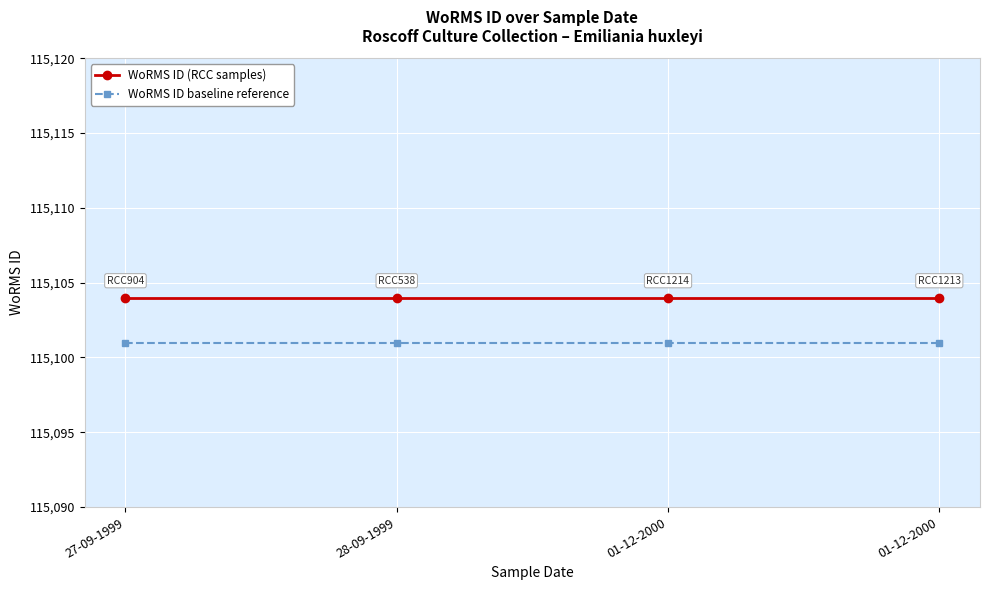

How many series are shown in this chart?

2